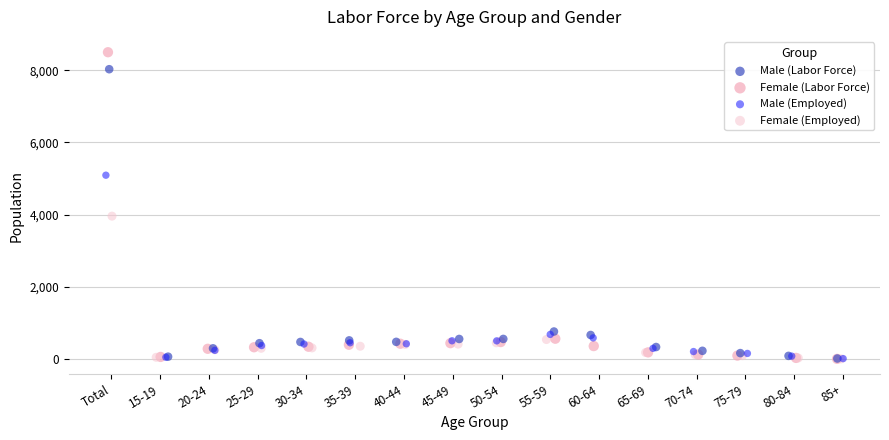

Which series has the widest spread of Y values?

Female (Labor Force)